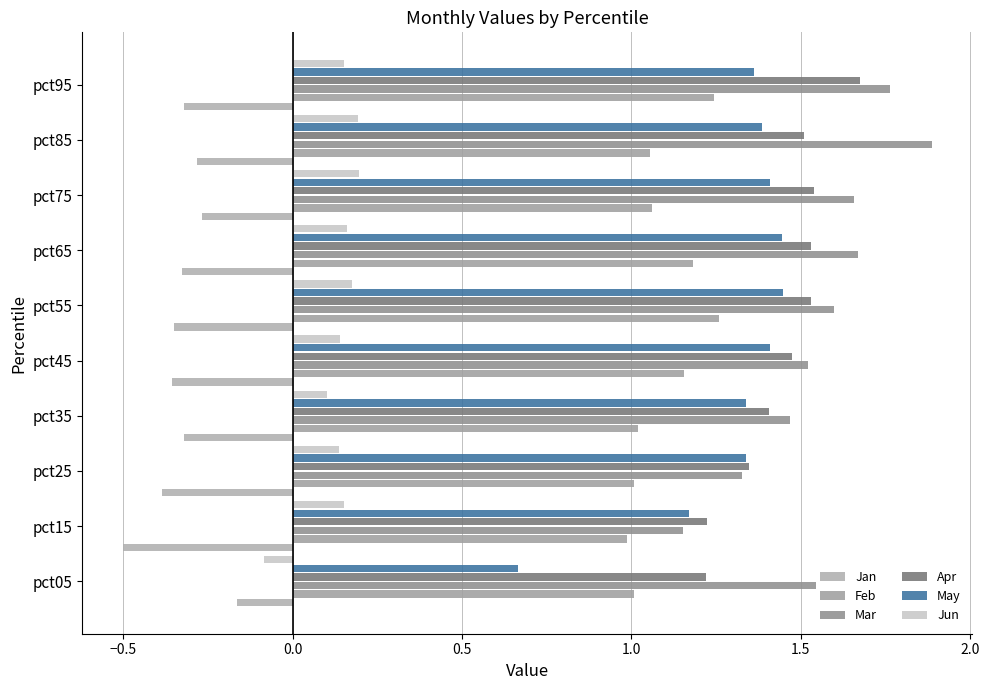

Which series has the largest range (max minus min)?

May